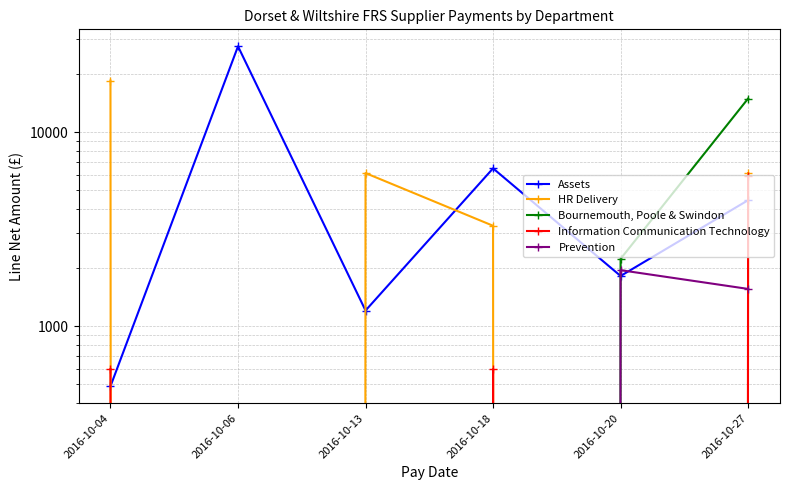

List the labels in order of HR Delivery value, largest first.

2016-10-04, 2016-10-13, 2016-10-27, 2016-10-18, 2016-10-06, 2016-10-20